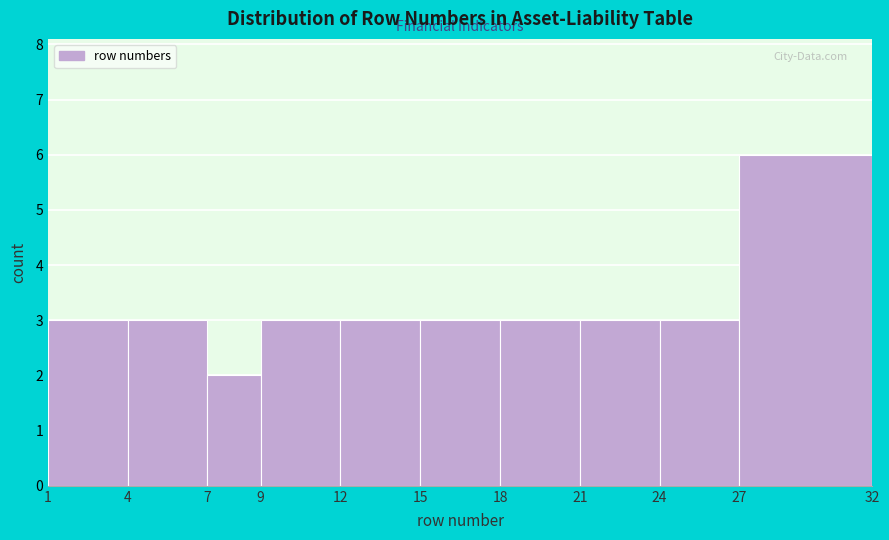

Reading left to right, list every bar in this chart as the range it spans on the x-axis followed by its height. The values are not printed on the chart, so give them approximately, as read against the axis.

1 to 4: 3
4 to 7: 3
7 to 9: 2
9 to 12: 3
12 to 15: 3
15 to 18: 3
18 to 21: 3
21 to 24: 3
24 to 27: 3
27 to 32: 6